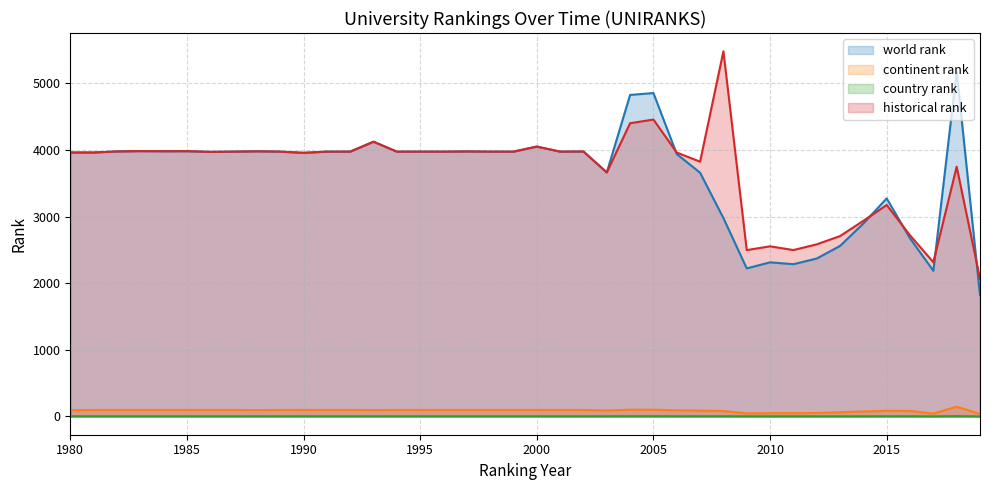

At which category is the sum across all series the highest?

2005